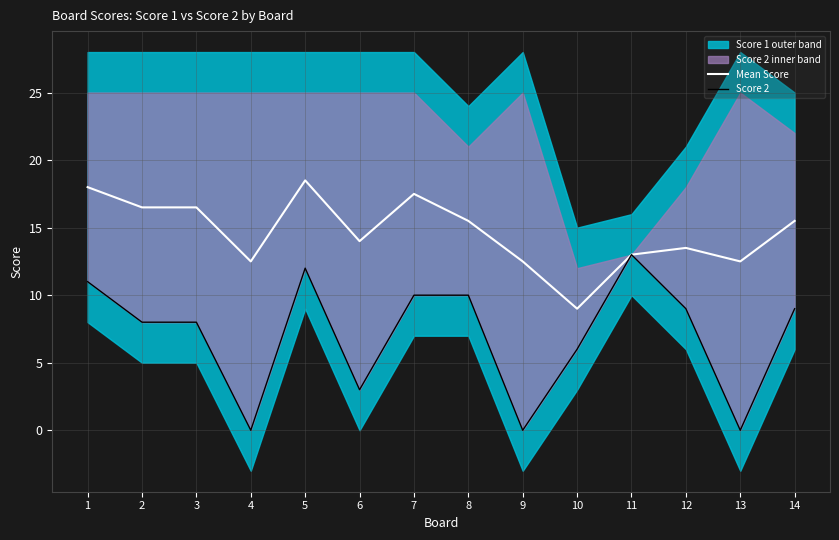

The Score 2 series shows 9.0 at 12. True or false?

True